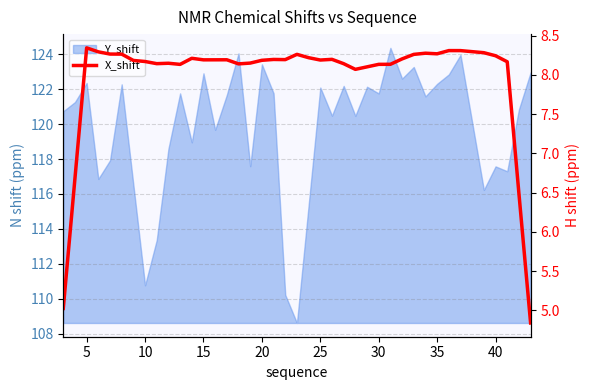

What is the smallest value displayed?

4.8